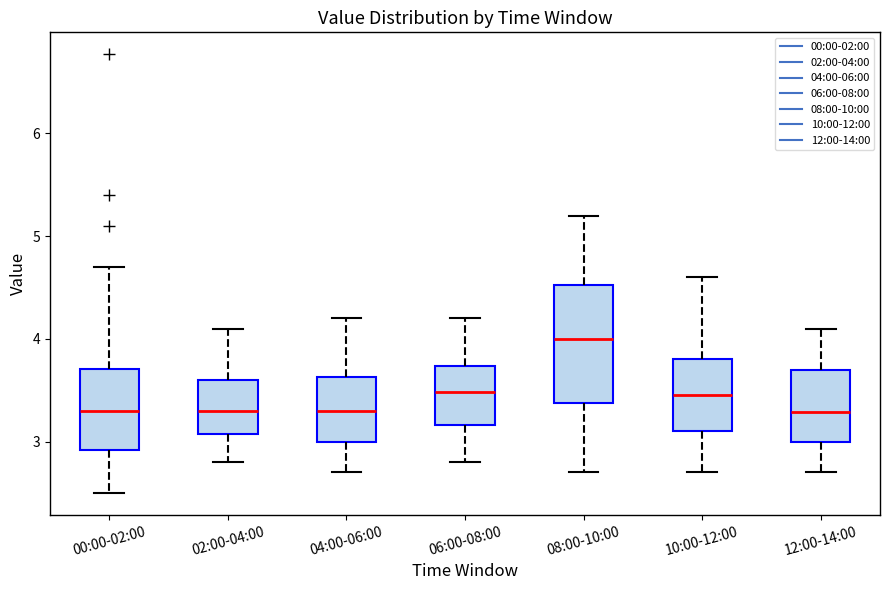

Which box has the highest median line?

08:00-10:00